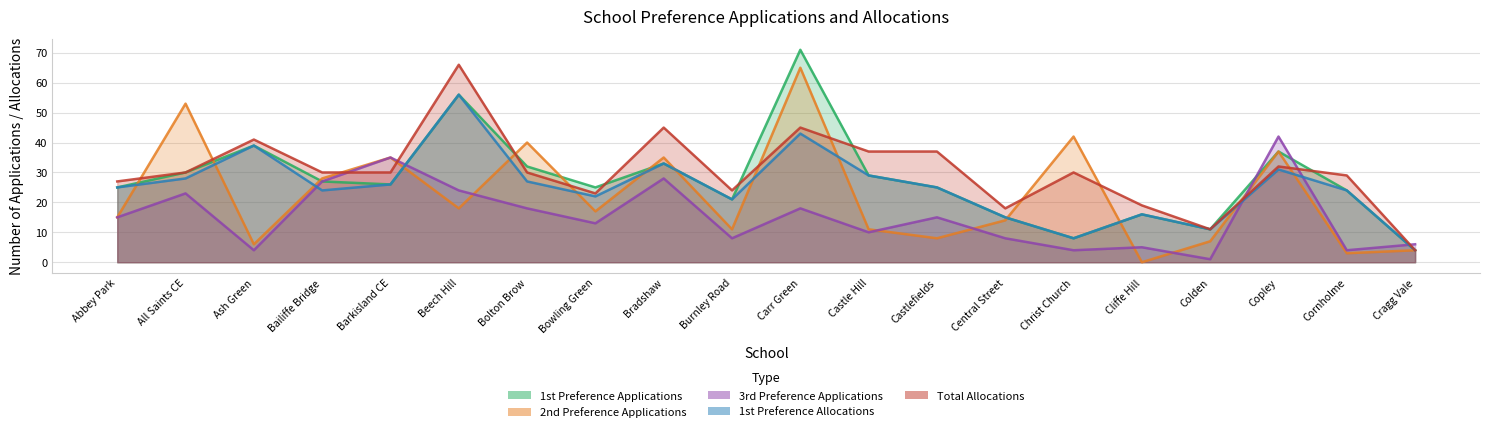

How many categories are shown in the chart?

20